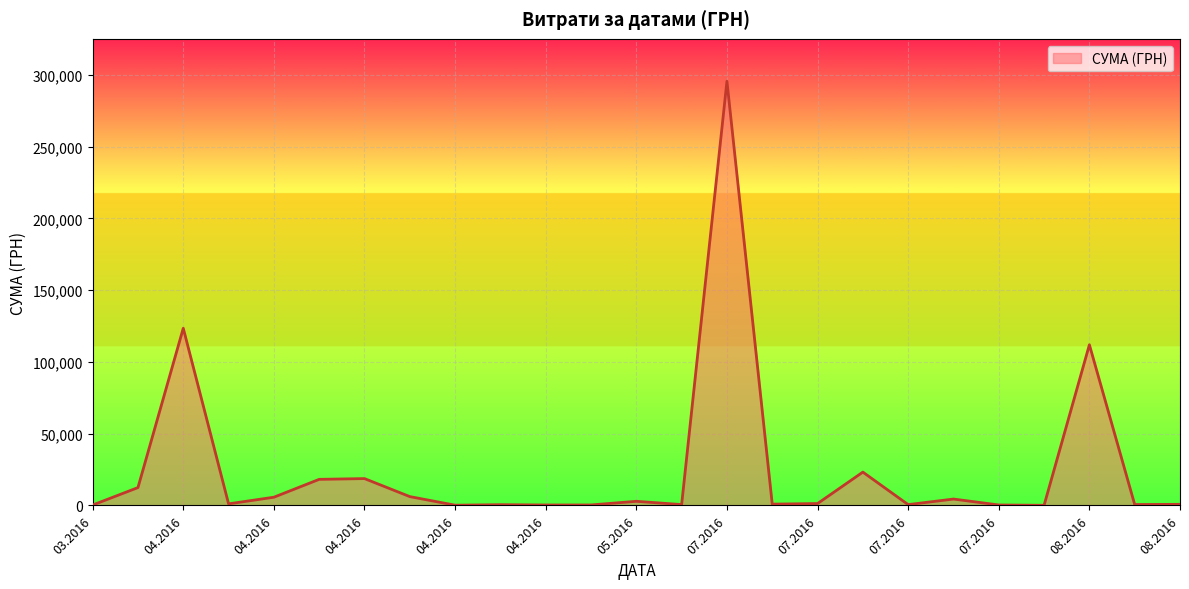

What is the maximum value shown in the chart?

295638.6